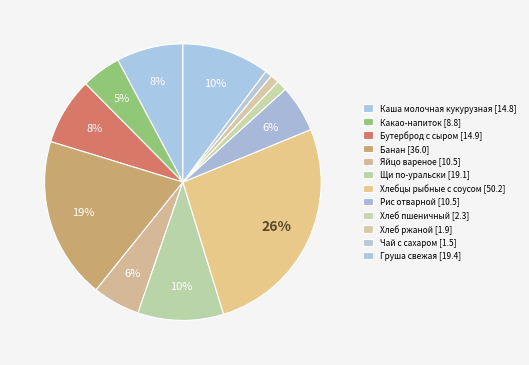

Count the number of slices in the pie.

12